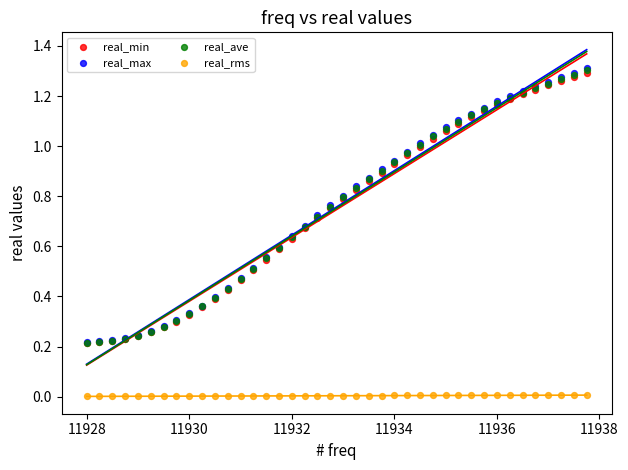

What are all the series names shown in the legend?

real_min, real_max, real_ave, real_rms